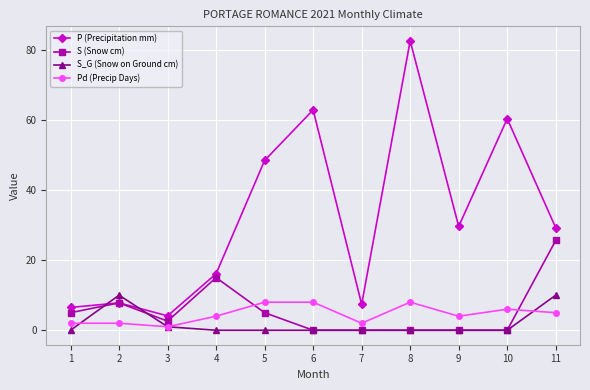

At which category is the sum across all series the highest?

8